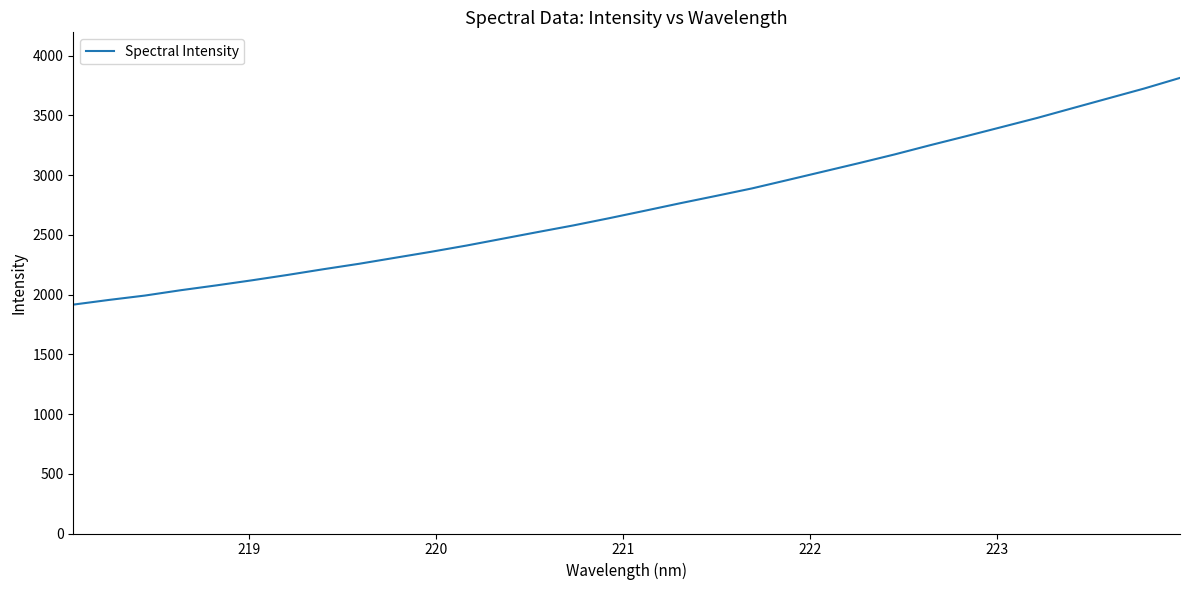

What is the difference between the maximum and minimum values?

1897.4